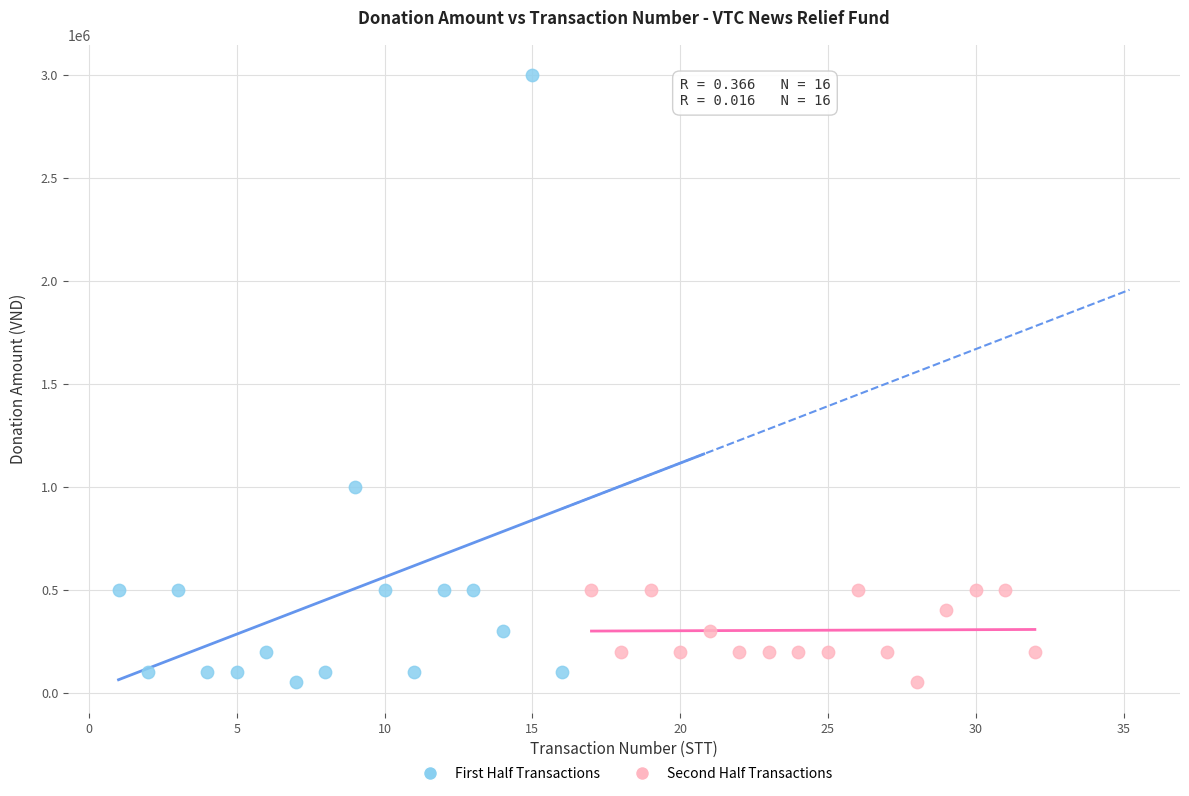

Which series has the largest Y range (max minus min)?

First Half Transactions